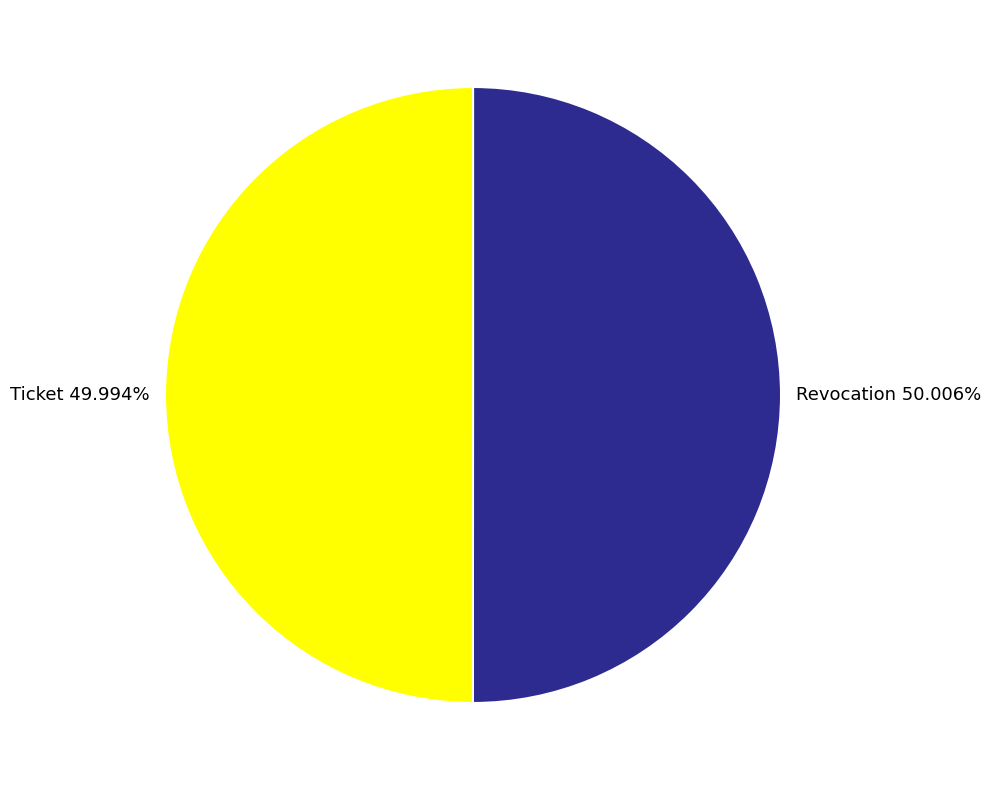

Is there any slice that represents more than half of the pie?

Yes